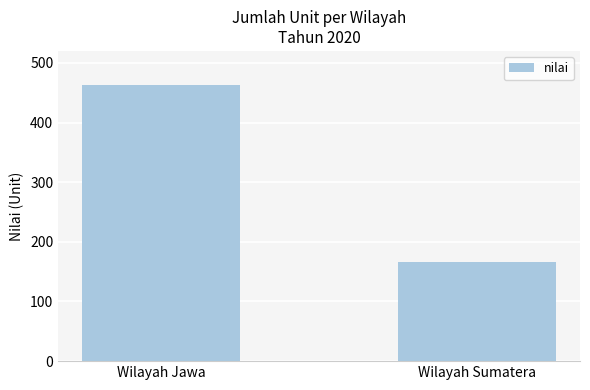

At which label is the value closest to 314?

Wilayah Sumatera